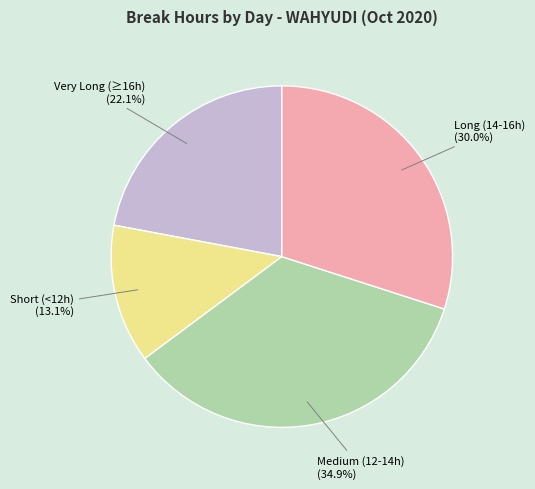

Which has a higher value, Long (14-16h) or Very Long (≥16h)?

Long (14-16h)